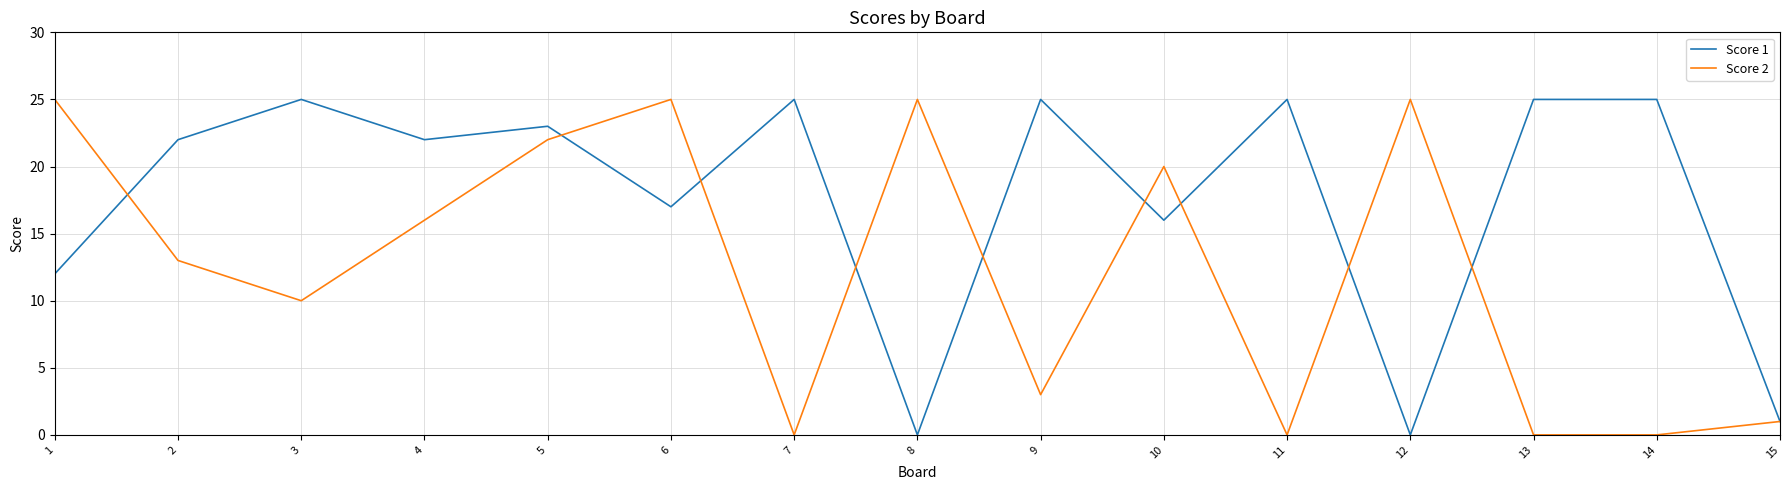

Which series has the largest total across all categories?

Score 1